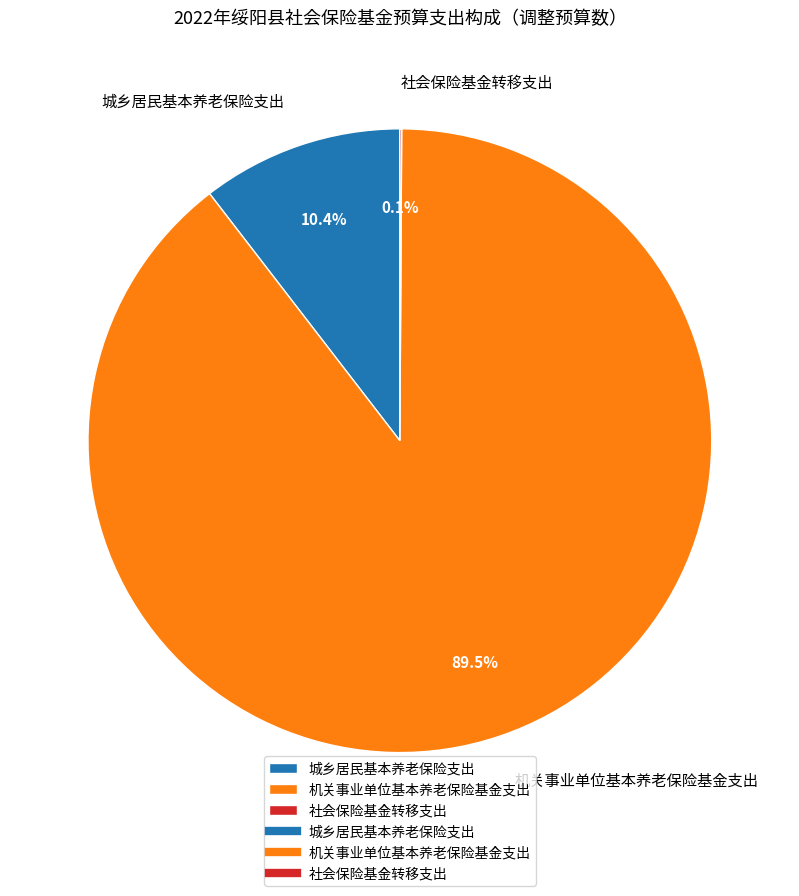

What percentage is NOT represented by 机关事业单位基本养老保险基金支出?

10.5%